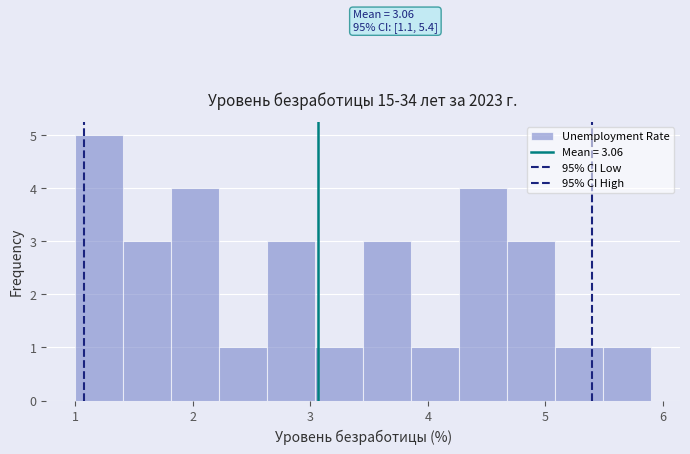

Over which range of the x-axis is the bar tallest?

1.0 to 1.4